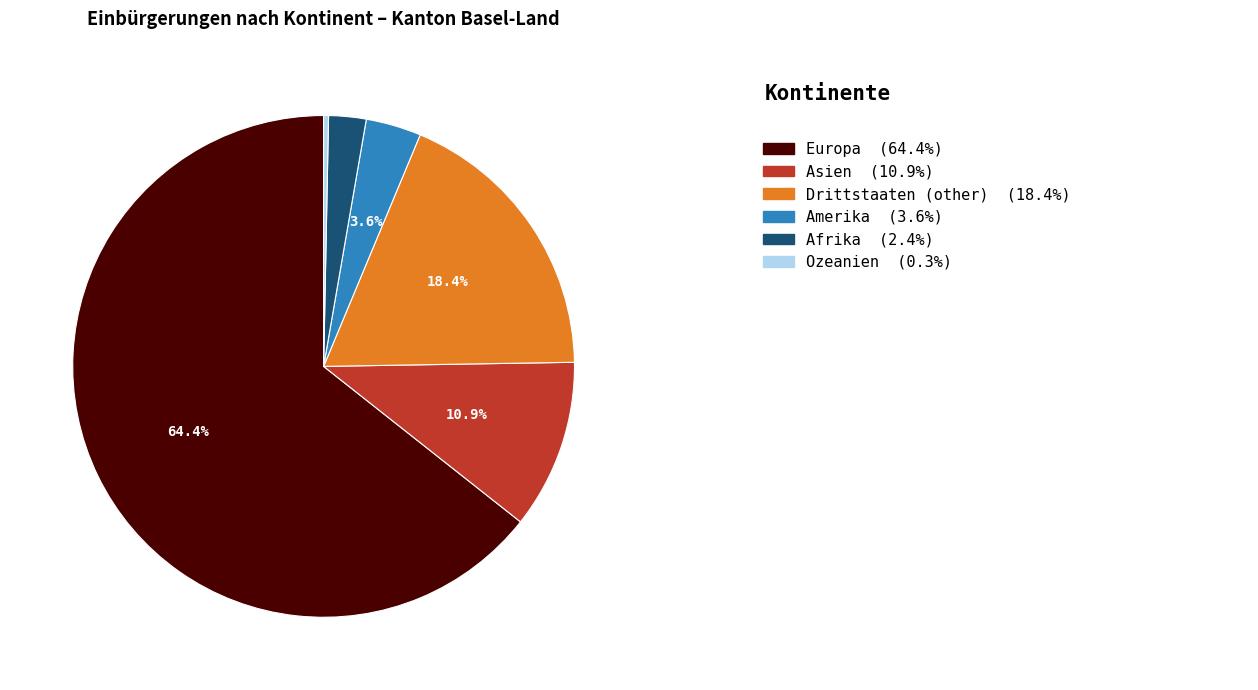

Does any single category account for the majority?

Yes